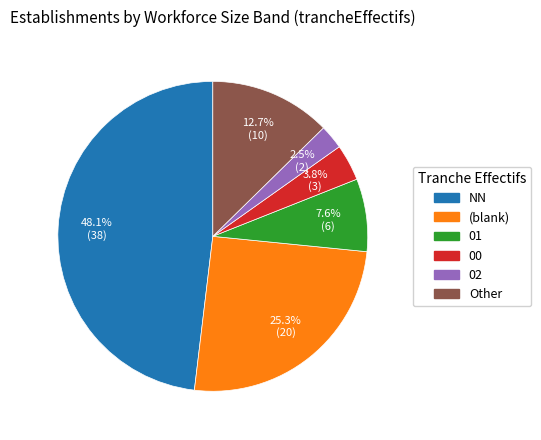

Does any single category account for the majority?

No